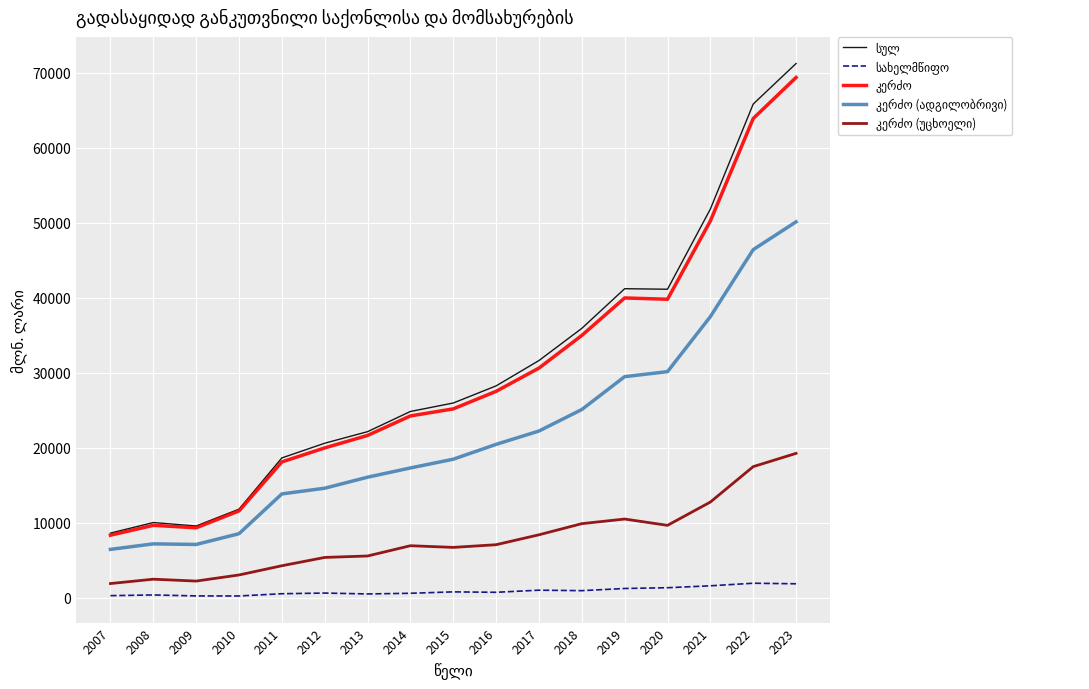

Which label corresponds to the largest value in the chart?

2023